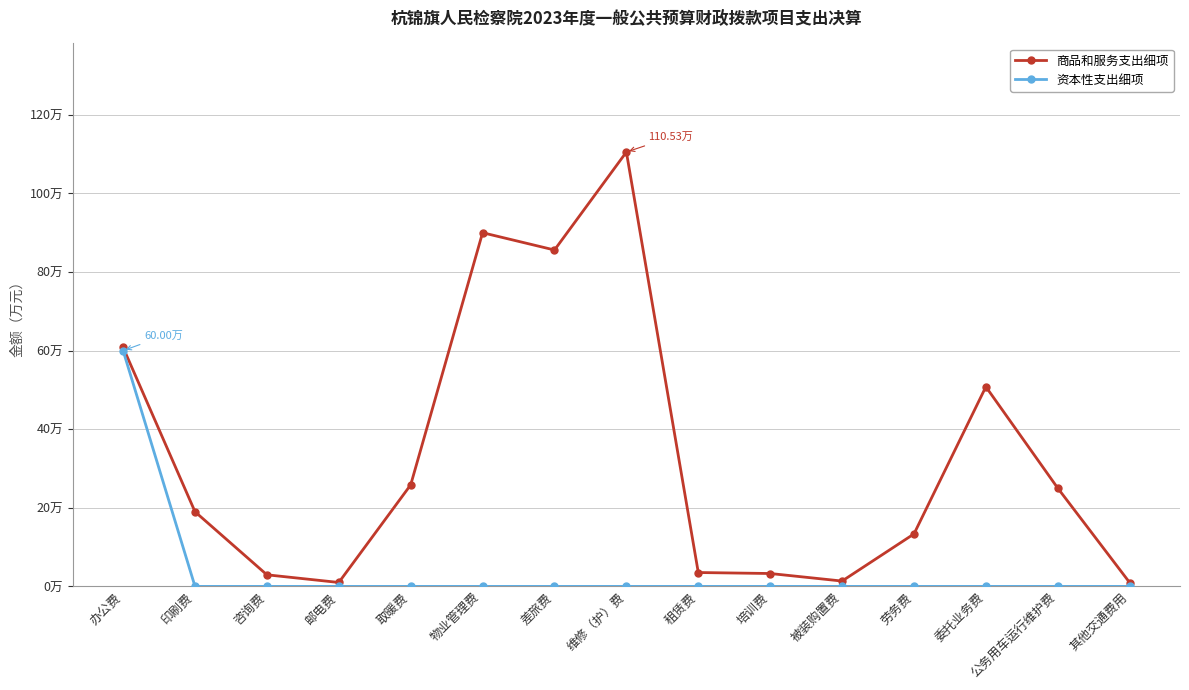

What are all the series names shown in the legend?

商品和服务支出细项, 资本性支出细项